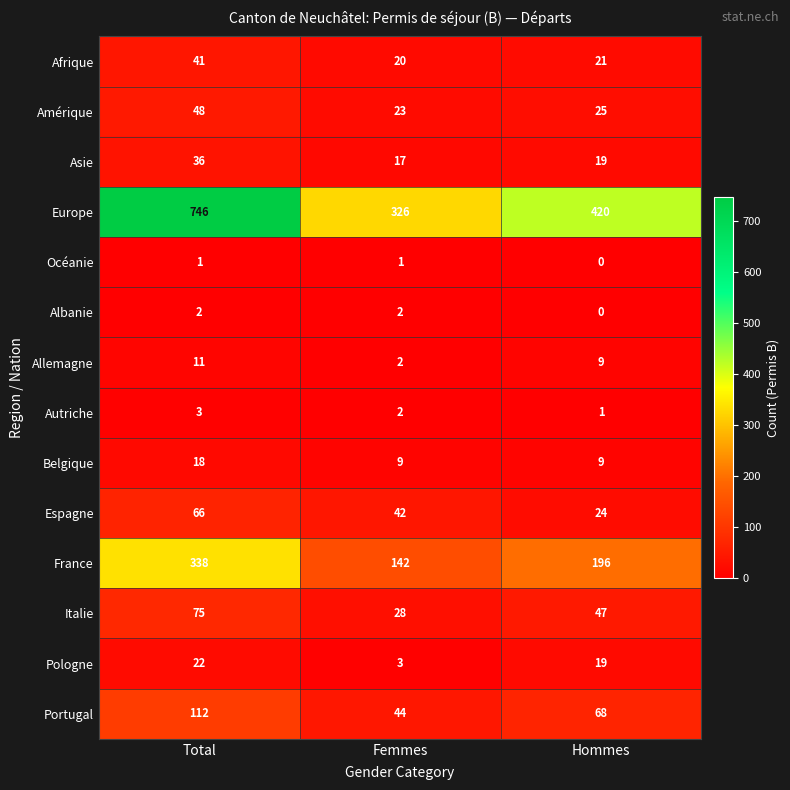

What is the difference between the maximum and minimum values in the Pologne series?

19